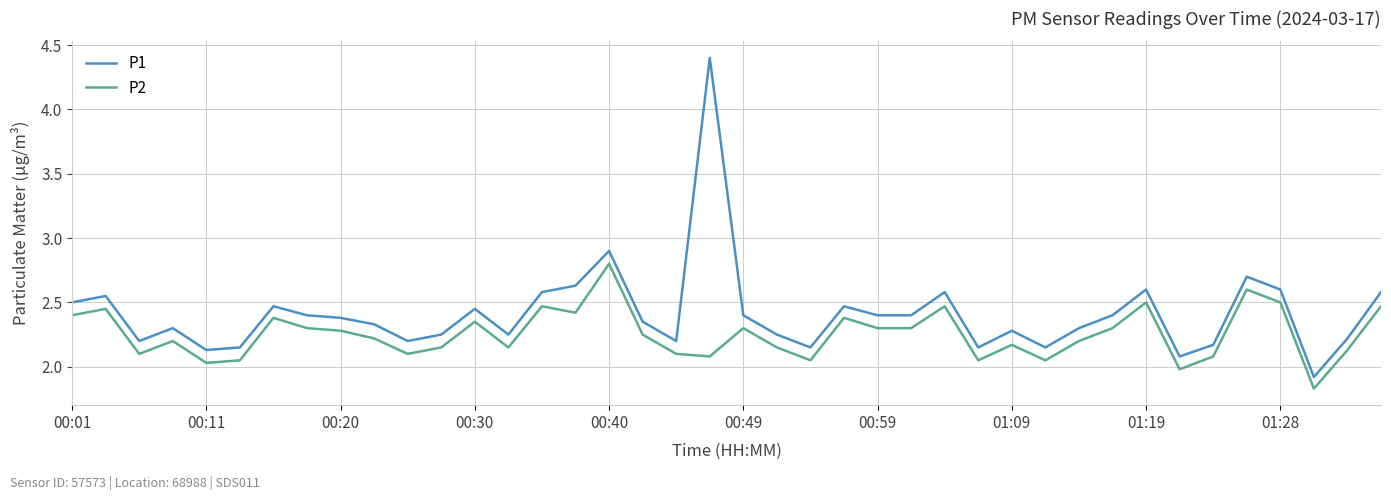

True or false: P2 and P1 intersect in this chart.

False